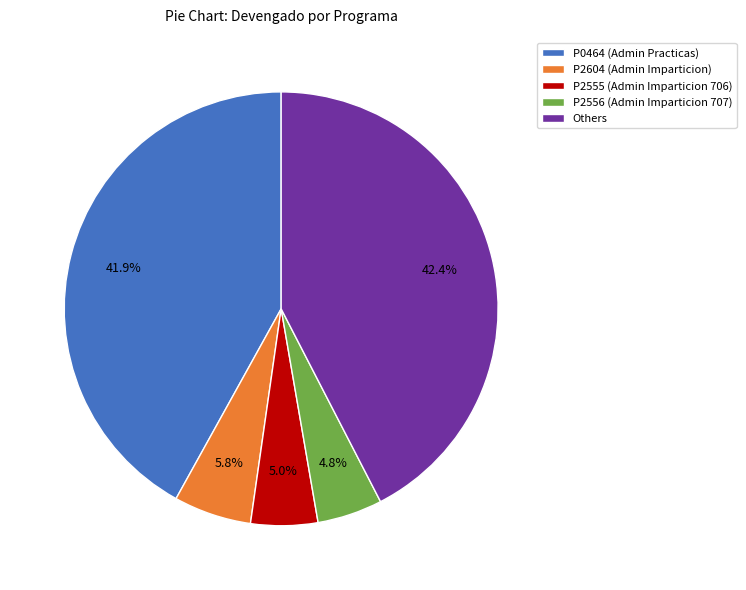

Does P0464 (Admin Practicas) account for over 50% of the chart?

No